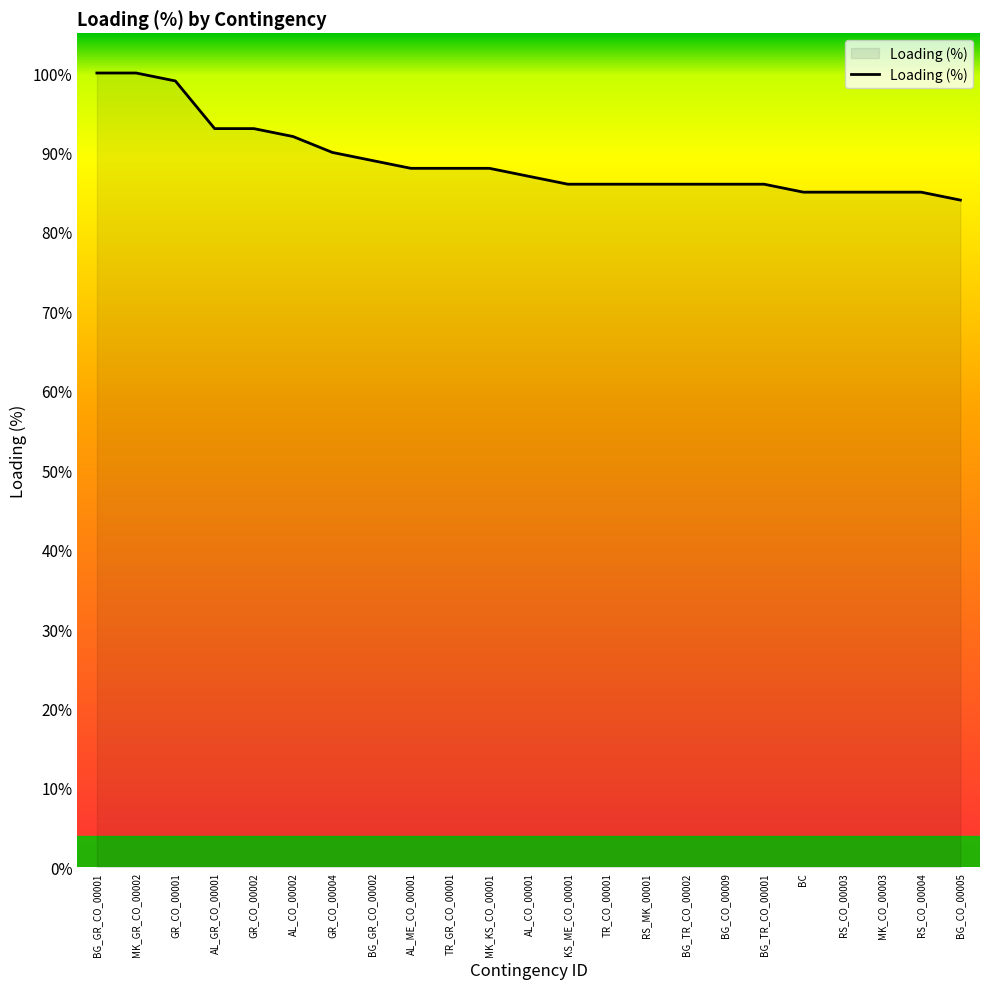

Approximately how many times larger is the value at MK_GR_CO_00002 compared to GR_CO_00002?

1.1